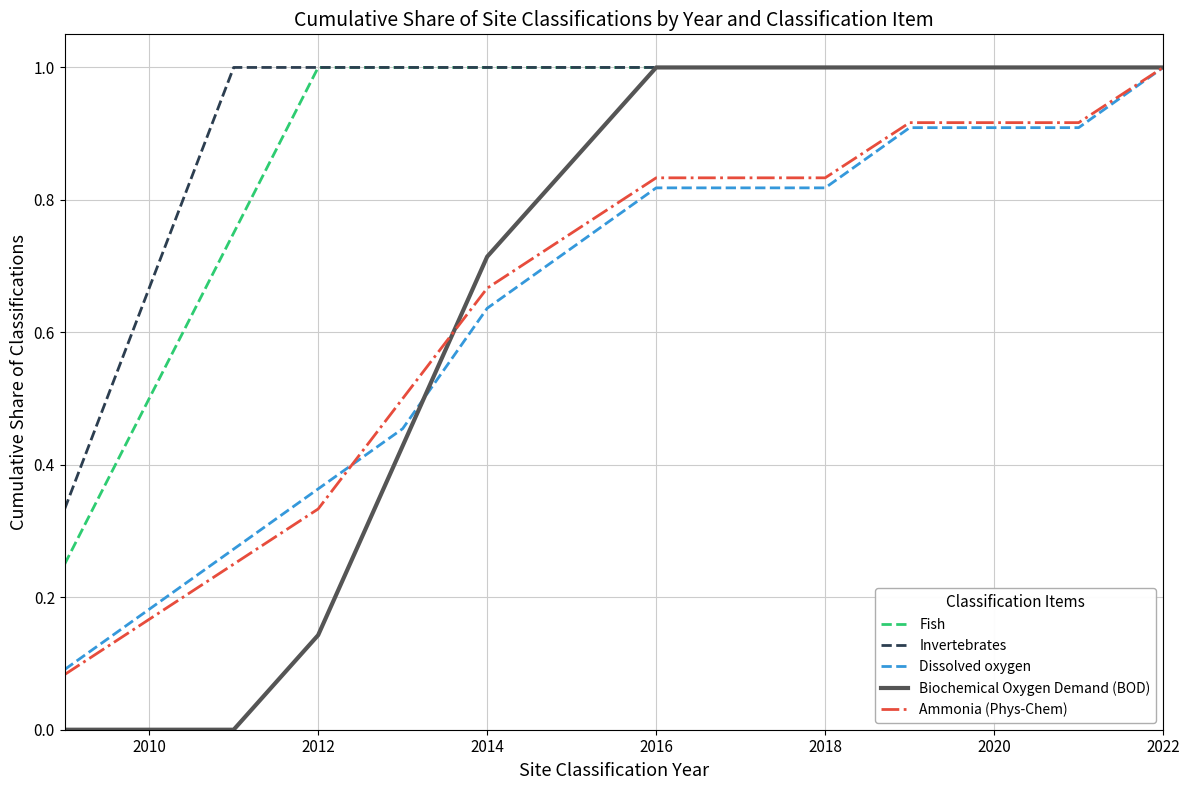

What is the greatest value displayed?

1.0